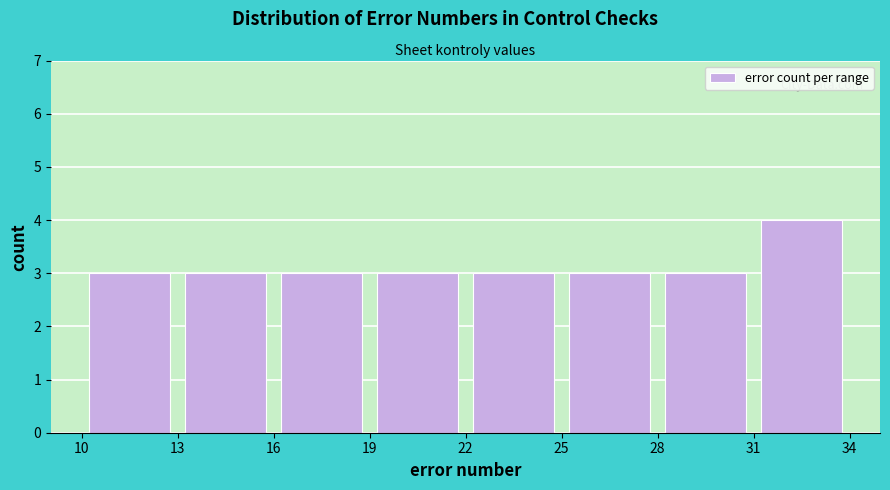

Over which range of the x-axis is the bar tallest?

31 to 34